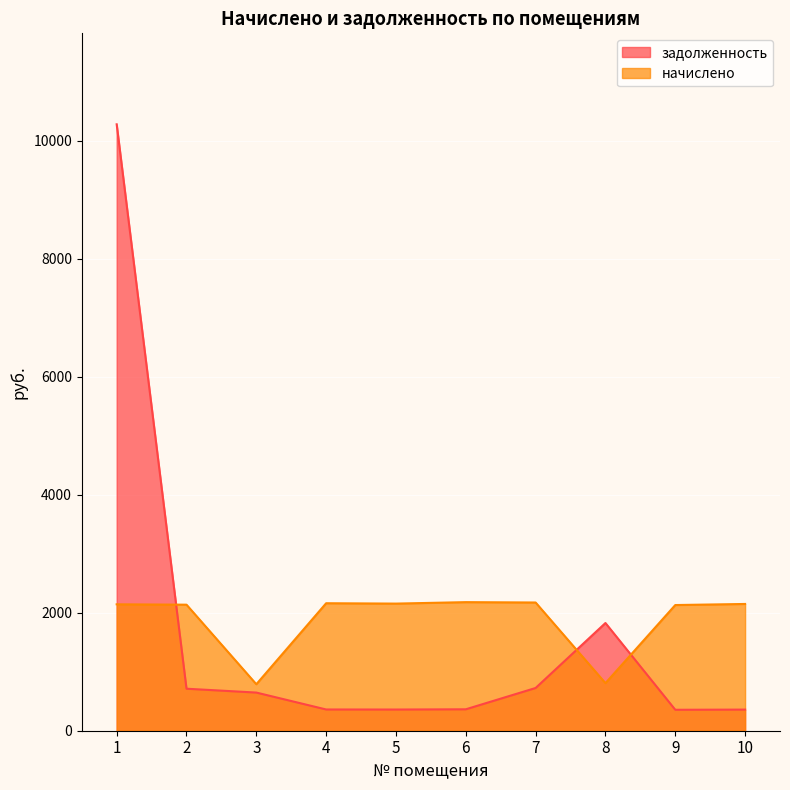

Does the chart display data point markers on the line(s)?

No